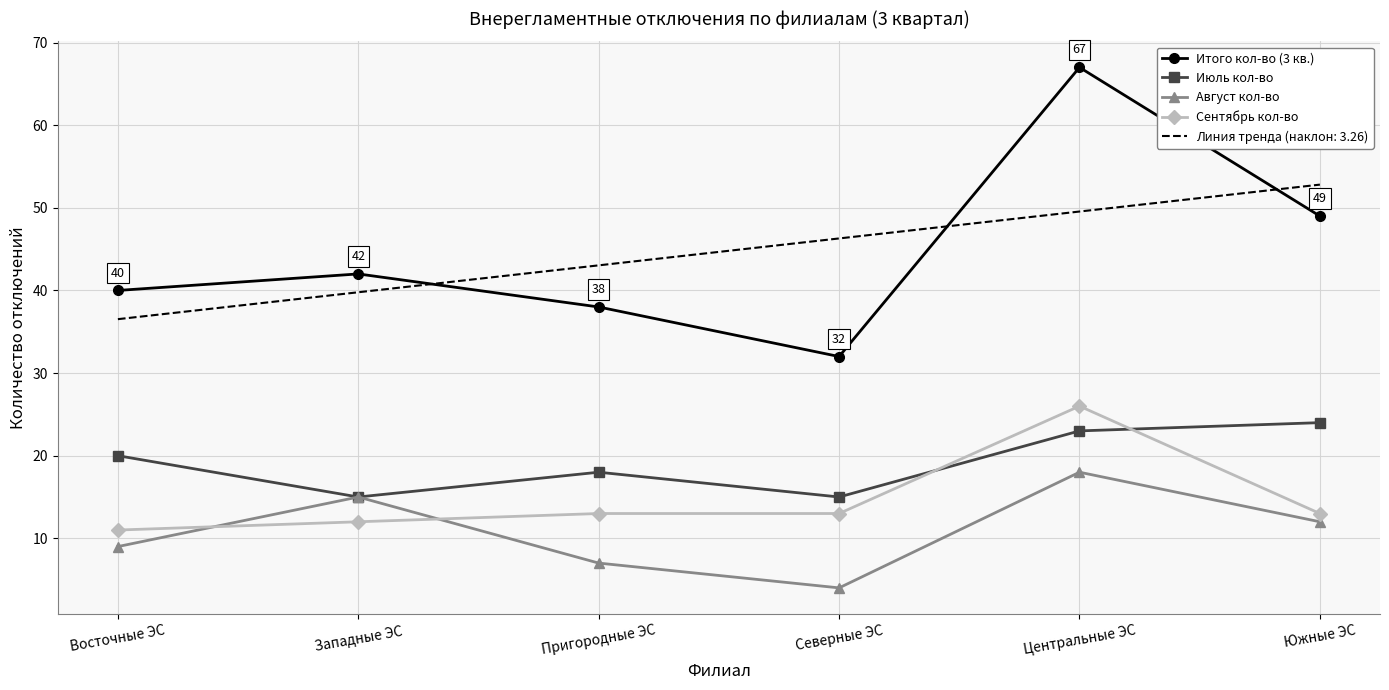

True or false: Август кол-во and Сентябрь кол-во cross at least once.

True